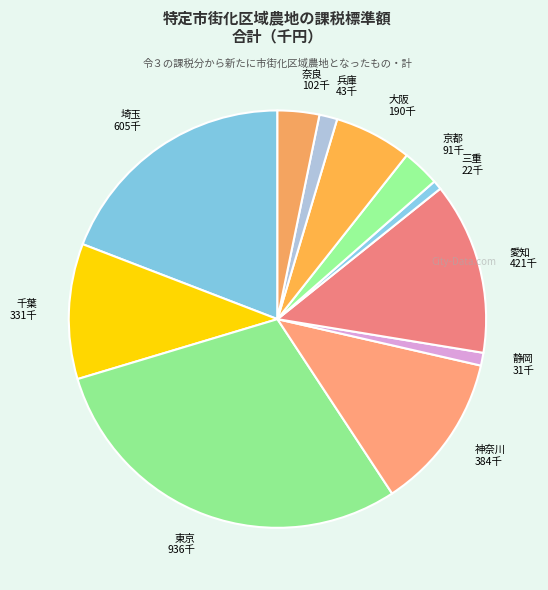

The 三重 slice represents 1% of the pie. True or false?

True